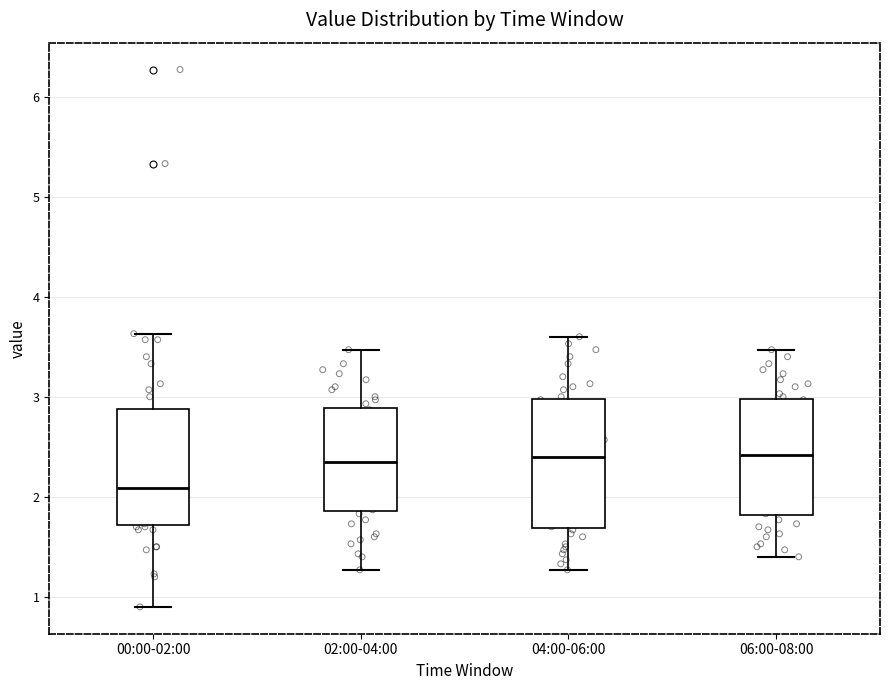

Which box's median line is the lowest?

00:00-02:00